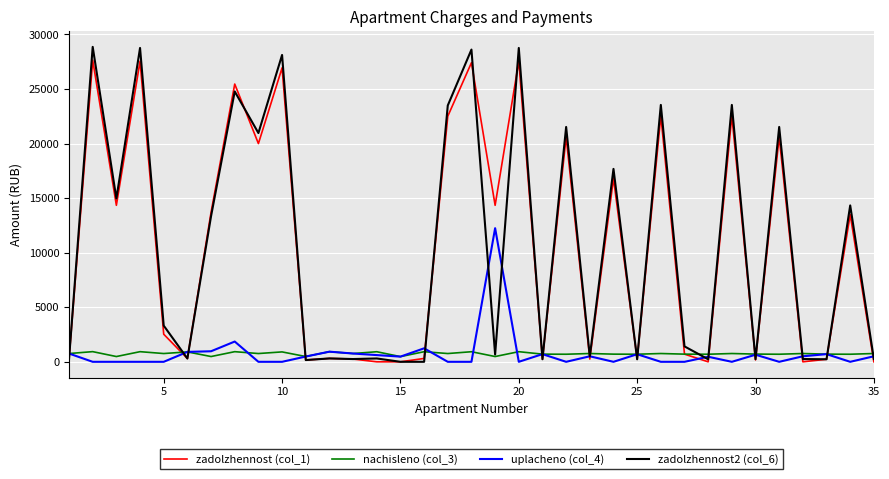

Which series has the widest spread of values?

zadolzhennost2 (col_6)